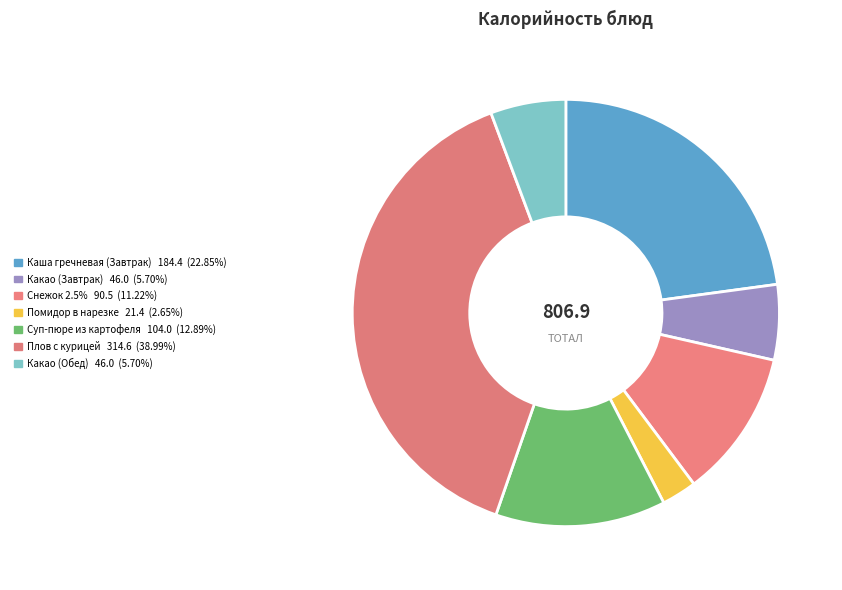

To the nearest percent, what is the difference between the largest and smallest slice percentages?

36%